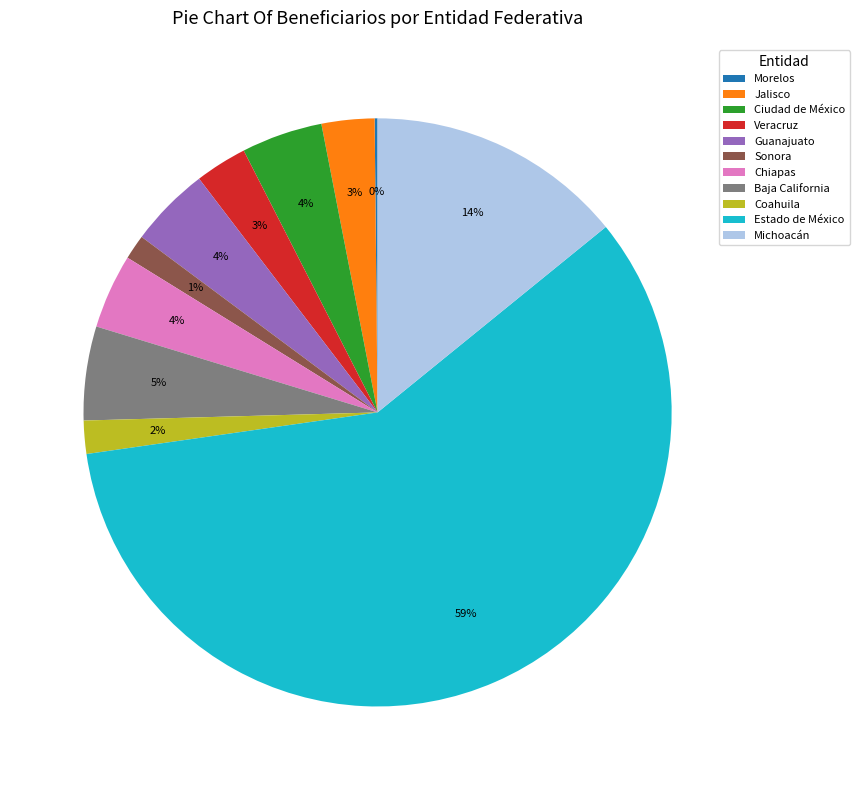

Approximately how many times larger is the value at Ciudad de México compared to Michoacán?

0.3